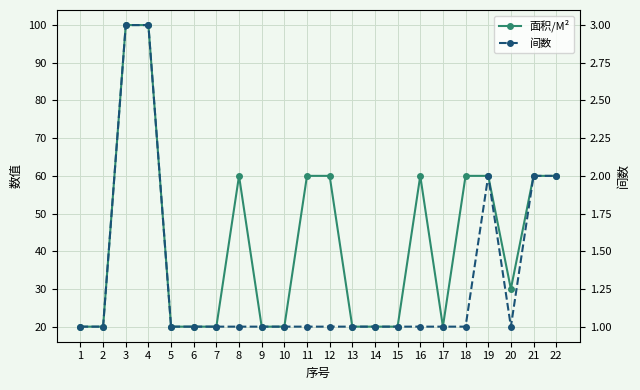

Rank the series by their average value, from lowest to highest.

间数, 面积/M²